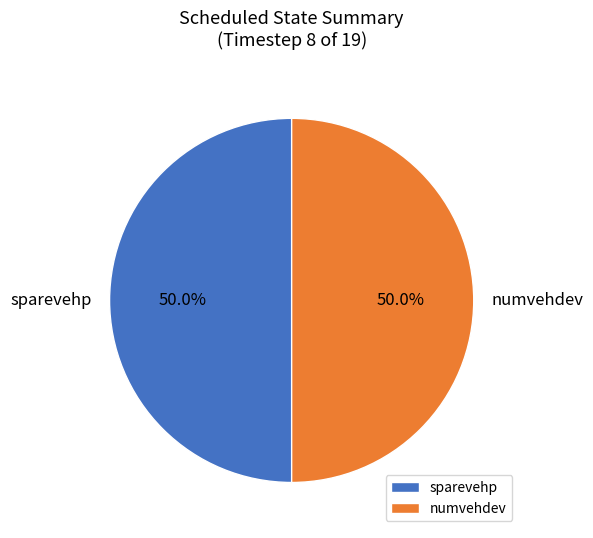

What percentage is NOT represented by sparevehp?

50.0%